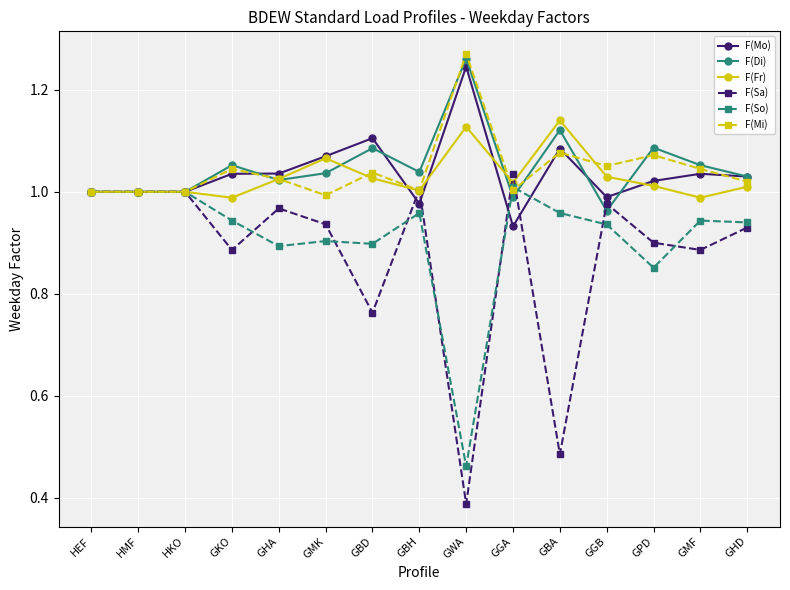

Is it true that F(Mi) equals 1.6 at GMF?

False